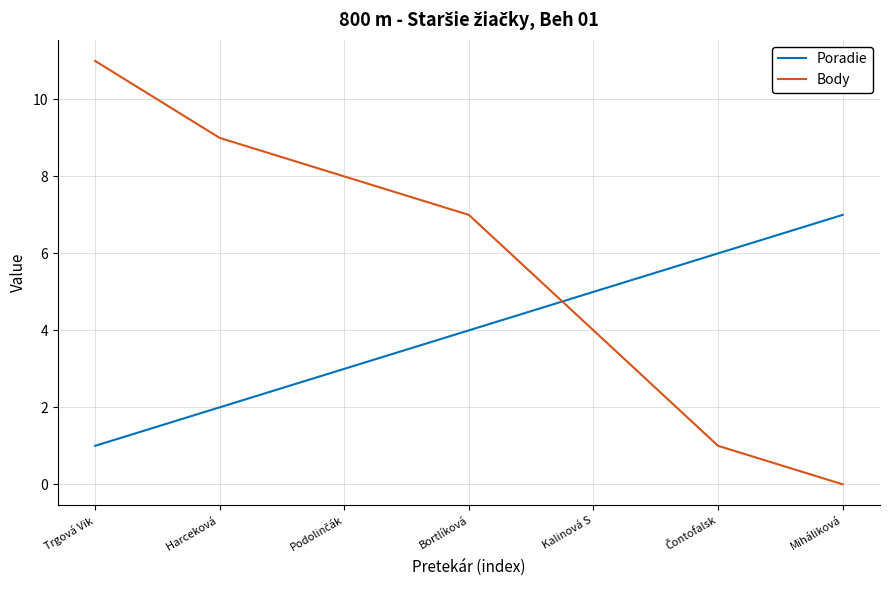

At which category does the chart reach its peak across all series?

Trgová Vik